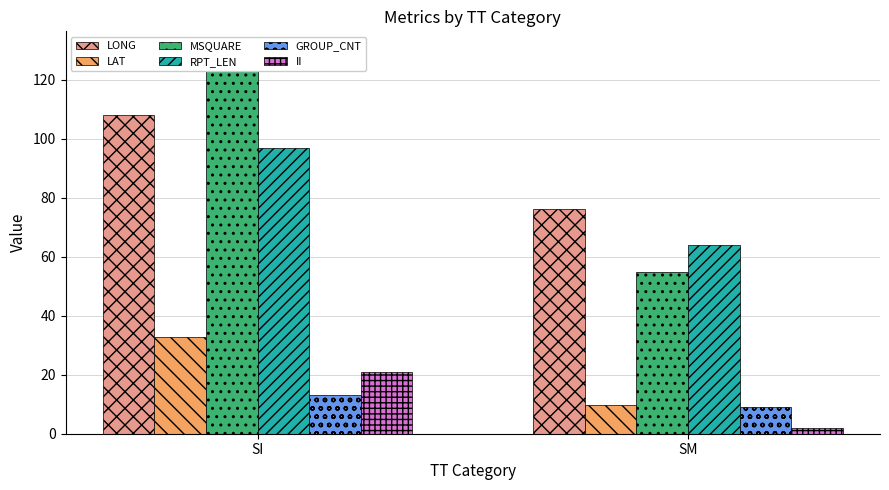

What is the value of the MSQUARE bar at the 1st from the left?

130.0